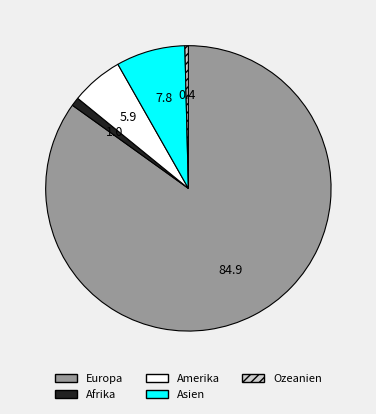

Count the number of slices in the pie.

5